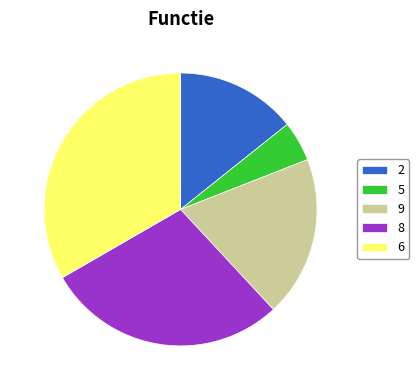

Does any single category account for the majority?

No